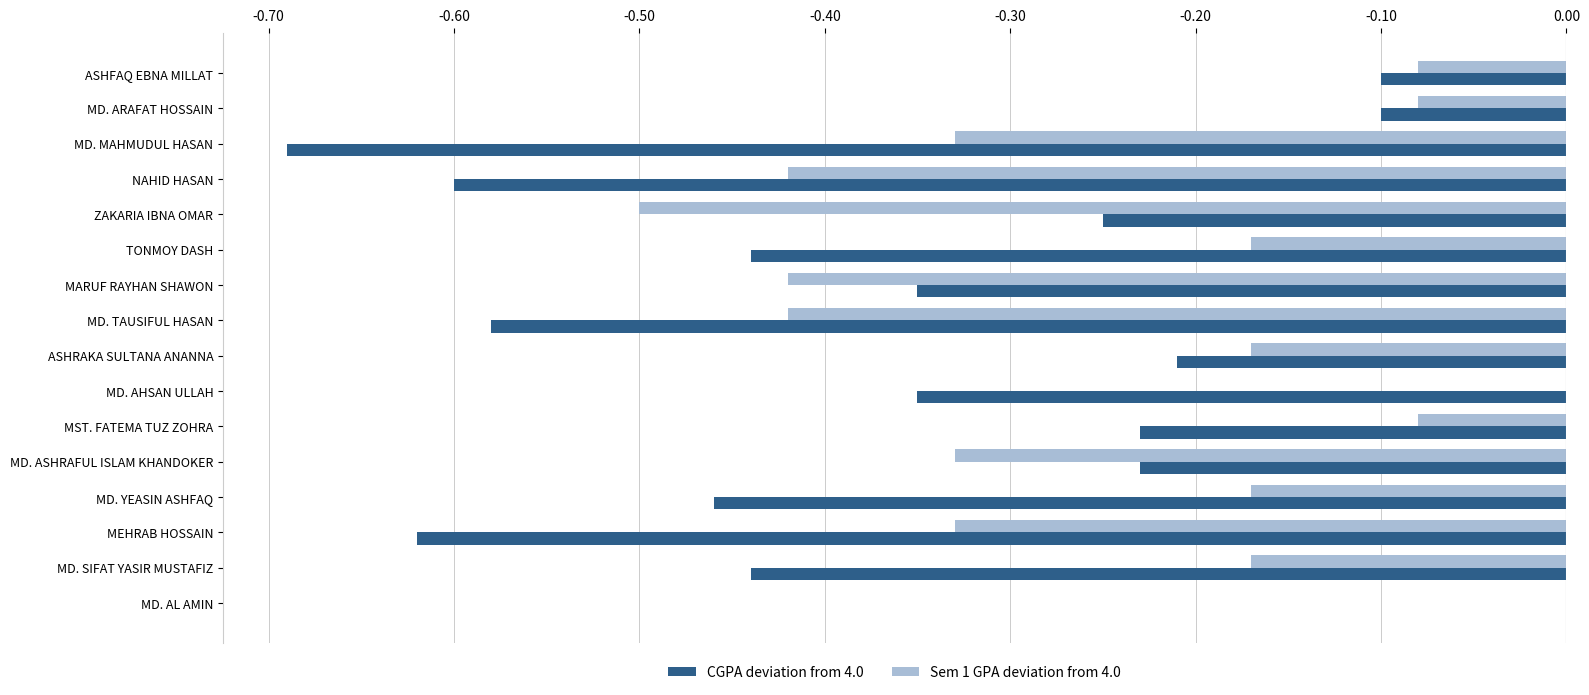

Which series has the largest total across all categories?

Sem 1 GPA deviation from 4.0